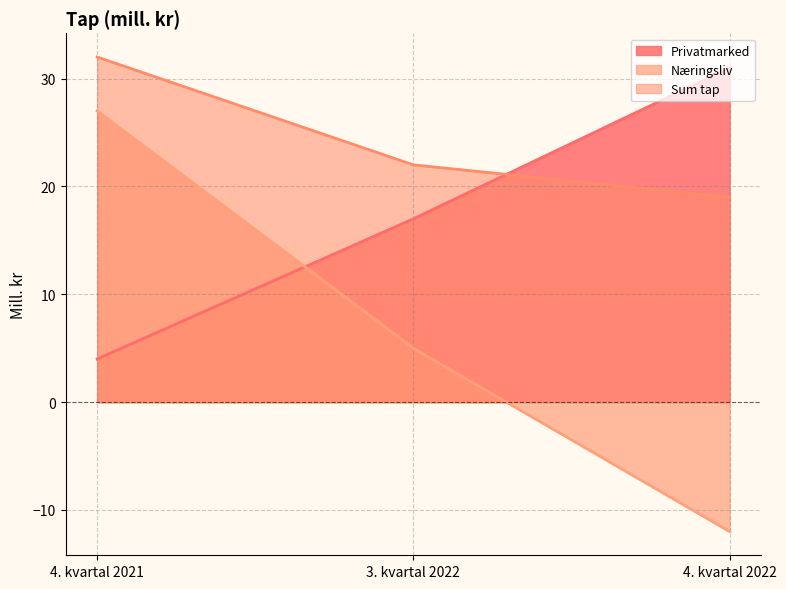

What is the difference between the maximum and minimum values in the Privatmarked series?

27